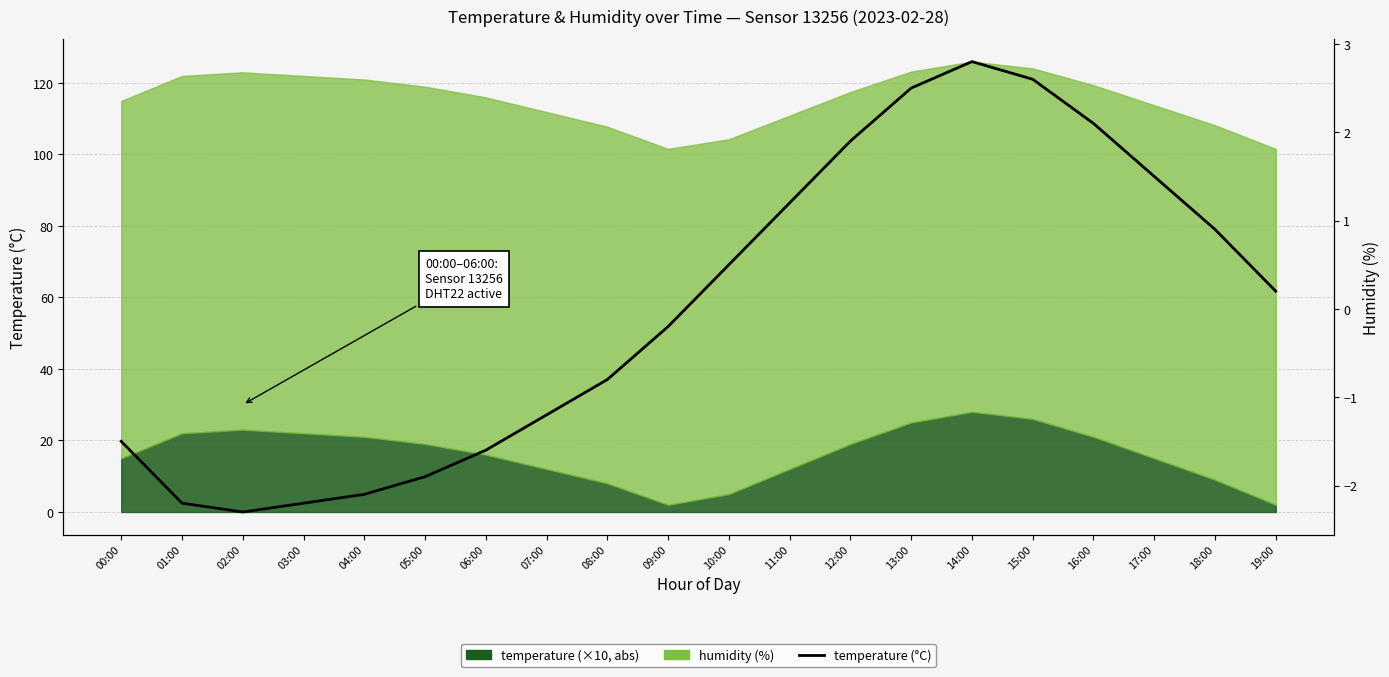

Which category has the highest value across all series?

14:00